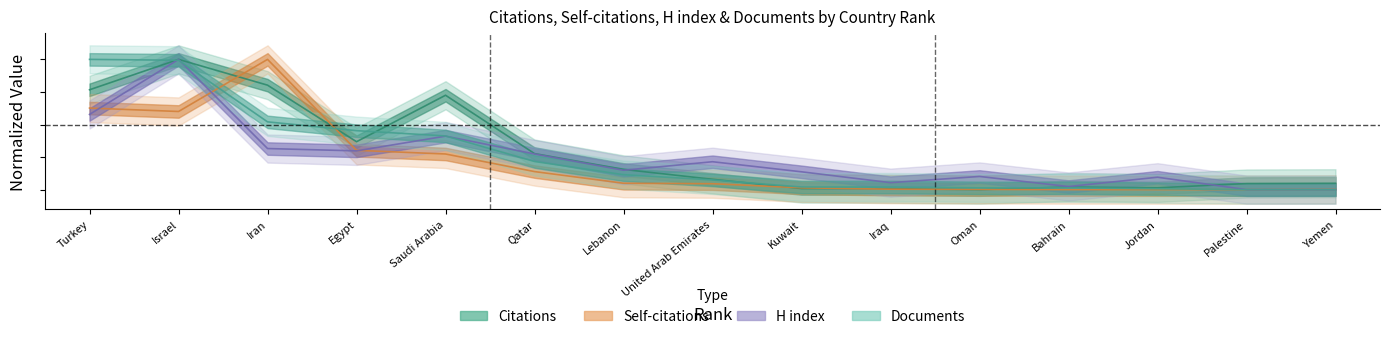

True or false: Citations has more than 0 interior local peaks.

True